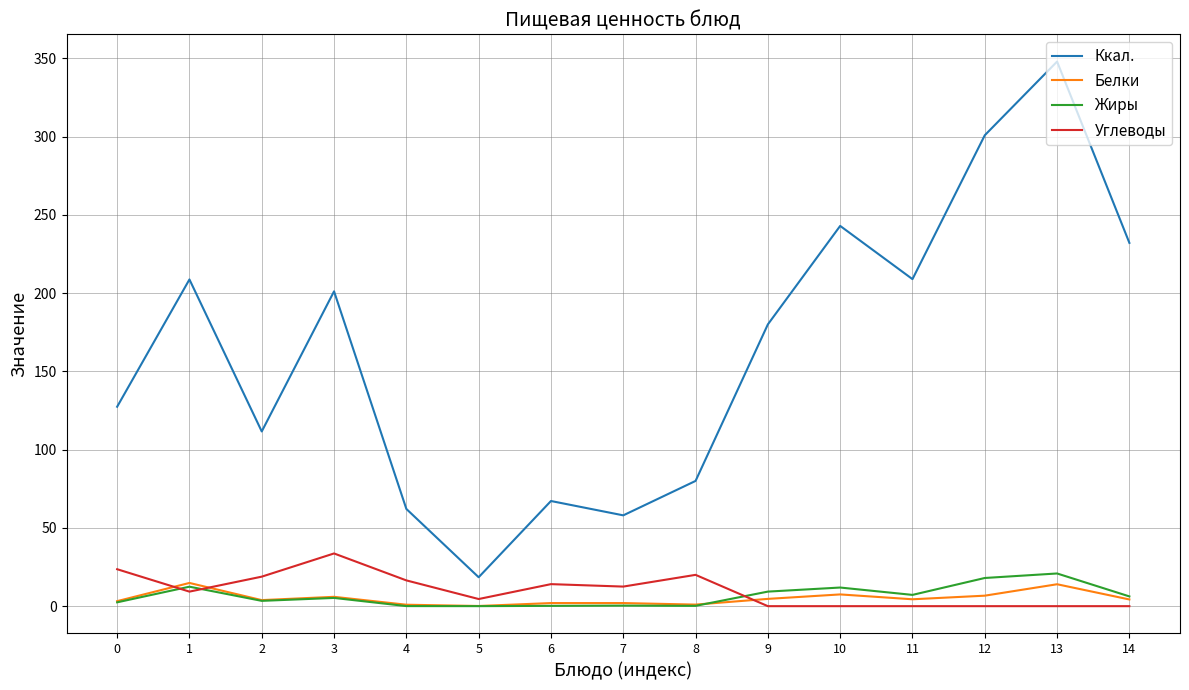

Which series has the widest spread of values?

Ккал.